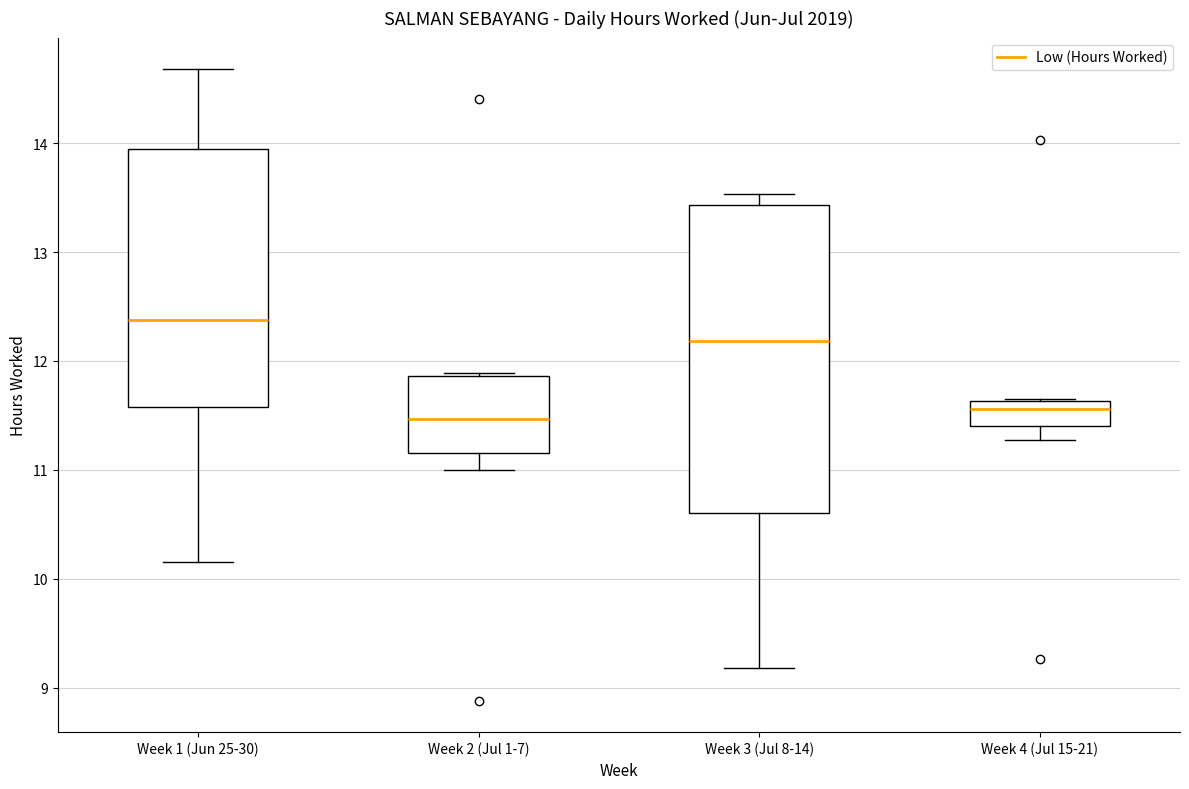

Reading left to right, read every box against the y-axis: the position of its median line, the range the box covers, and the ends of its whiskers. The values are not printed on the chart, so give them approximately, as read against the axis.

Week 1 (Jun 25-30): median 12.4, box 11.6 to 14.0, whiskers 10.2 to 14.7
Week 2 (Jul 1-7): median 11.5, box 11.2 to 11.9, whiskers 11.0 to 11.9 (just above the box's upper edge)
Week 3 (Jul 8-14): median 12.2, box 10.6 to 13.4, whiskers 9.2 to 13.5
Week 4 (Jul 15-21): median 11.6 (just below the box's upper edge), box 11.4 to 11.6, whiskers 11.3 to 11.7